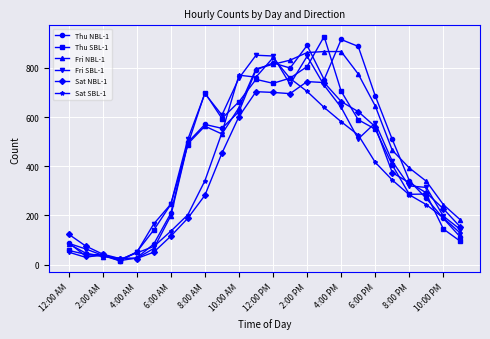

In Sat SBL-1, how many points are higher than both neighbors (excluding endpoints)?

2